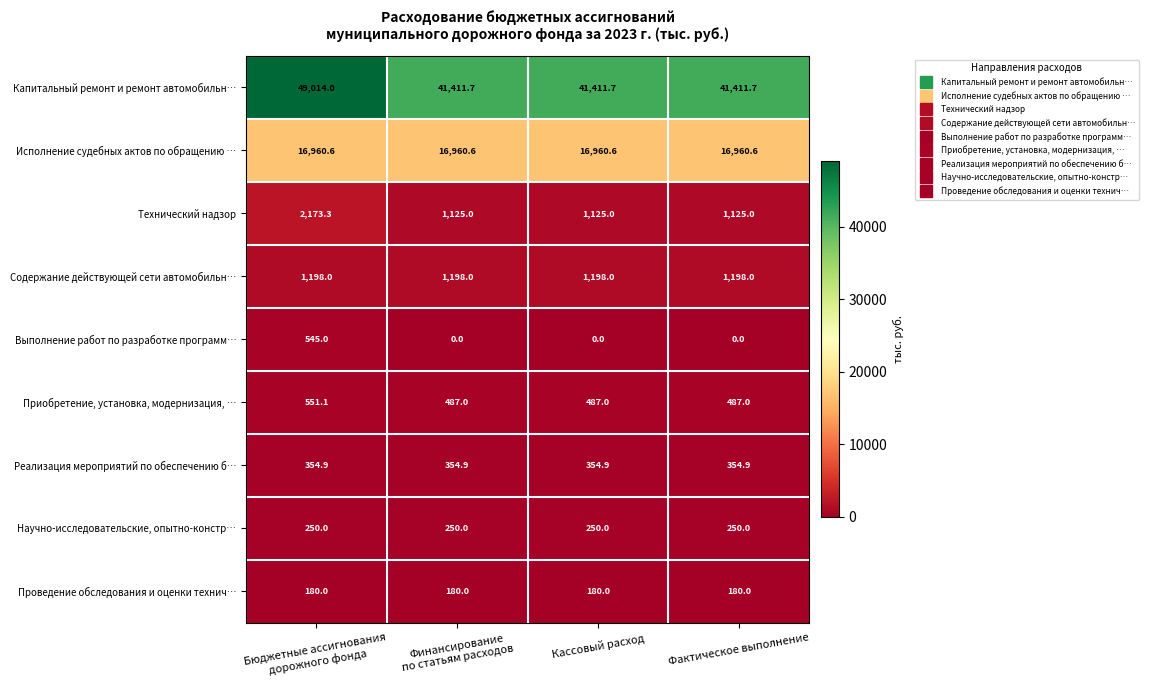

Which series has the largest total across all categories?

Капитальный ремонт и ремонт автомобильн…